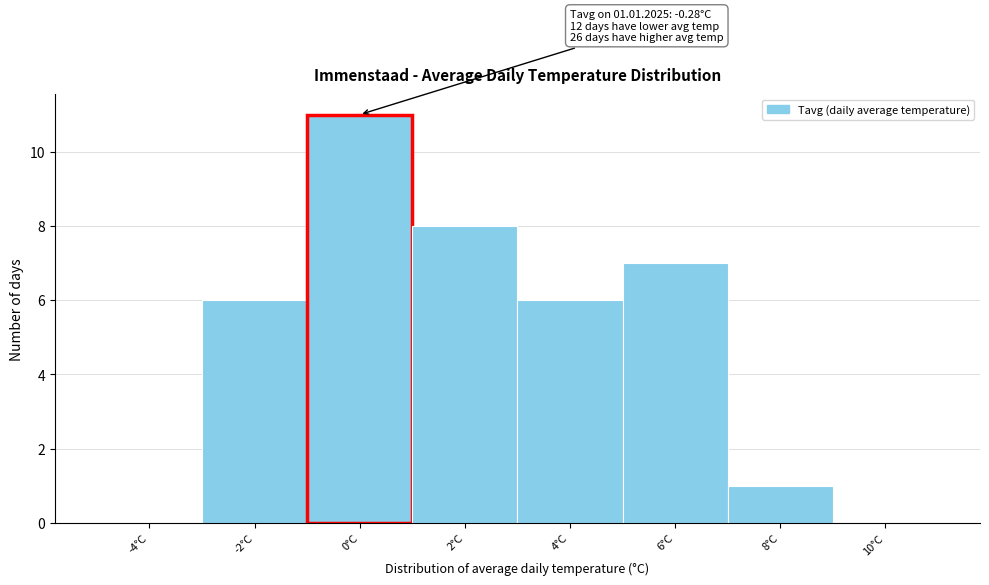

Which range on the x-axis has the tallest bar?

-1 to 1